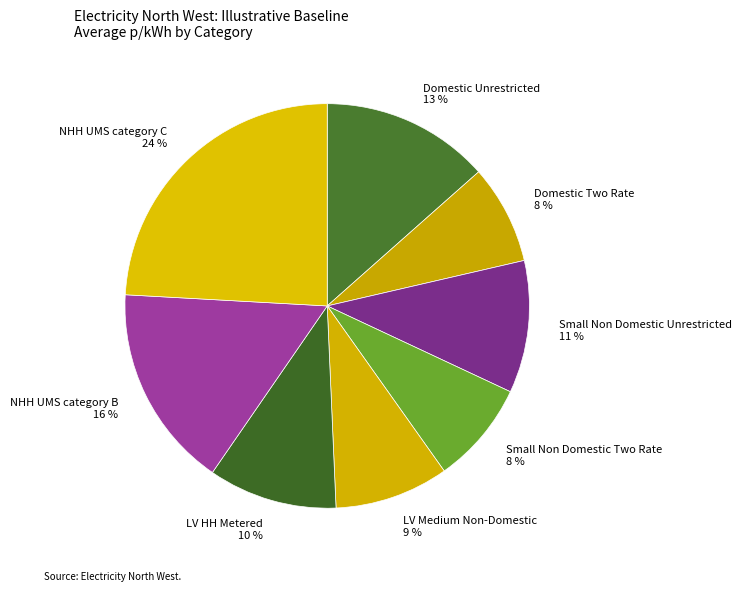

True or false: Domestic Two Rate accounts for 8% of the total.

True